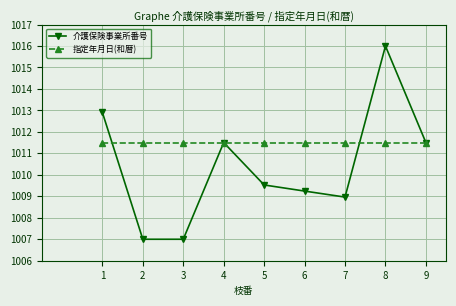

Reading right to left, list all the values displayed in this chart.

介護保険事業所番号: 1011.5	1016.0	1009.0	1009.2	1009.5	1011.5	1007.0	1007.0	1012.9
指定年月日(和暦): 1011.5	1011.5	1011.5	1011.5	1011.5	1011.5	1011.5	1011.5	1011.5